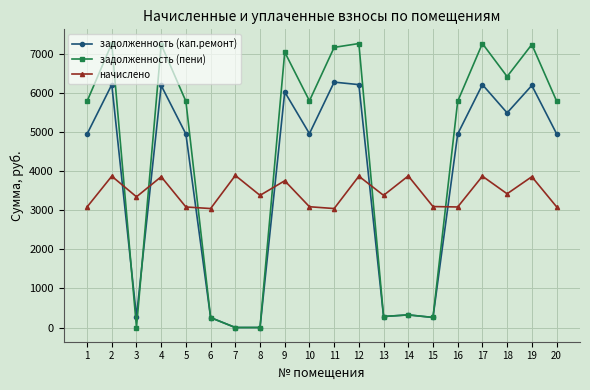

True or false: задолженность (пени) has more than 2 interior local peaks.

True